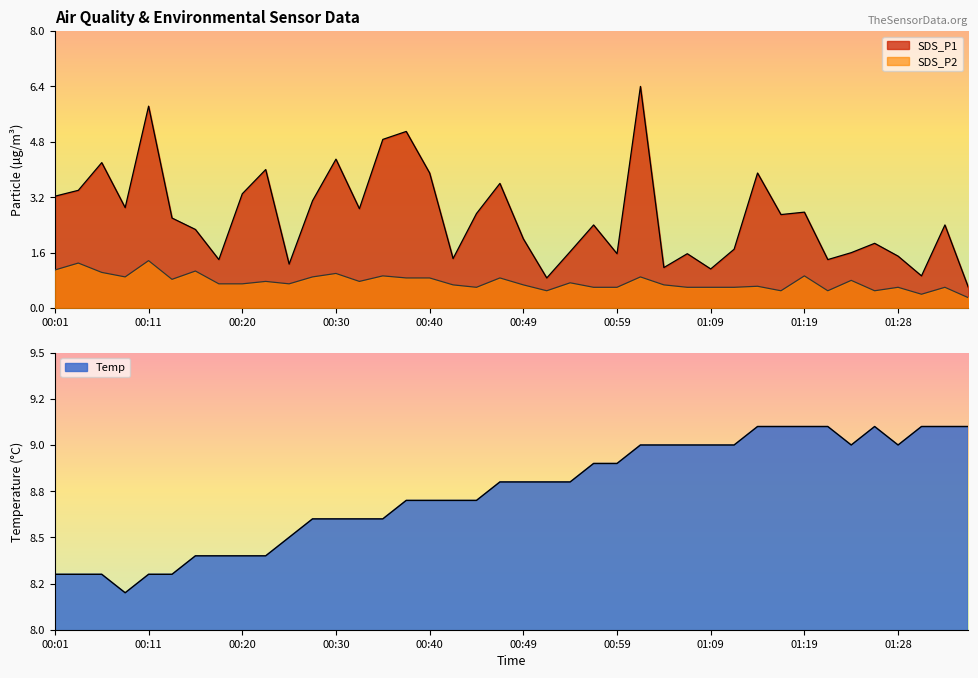

Count the Temp values in the range 8 to 9.

32